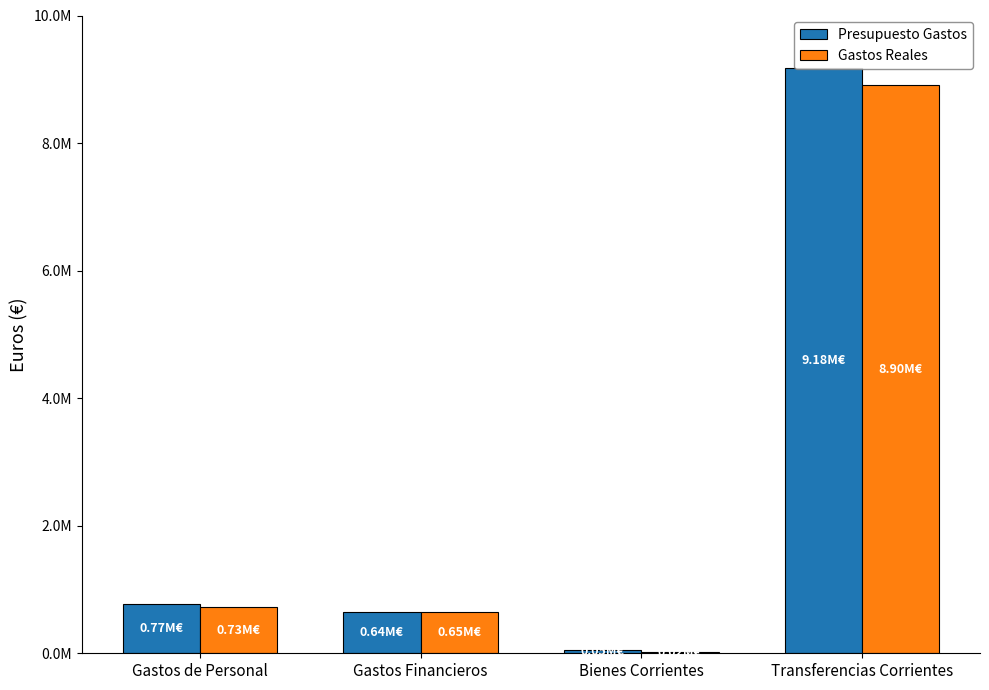

Reading left to right, transcribe all the data shown in this chart.

Presupuesto Gastos: 765307.1	641894.3	50000.0	9181309.2
Gastos Reales: 729423.4	652322.3	20418.8	8902845.6